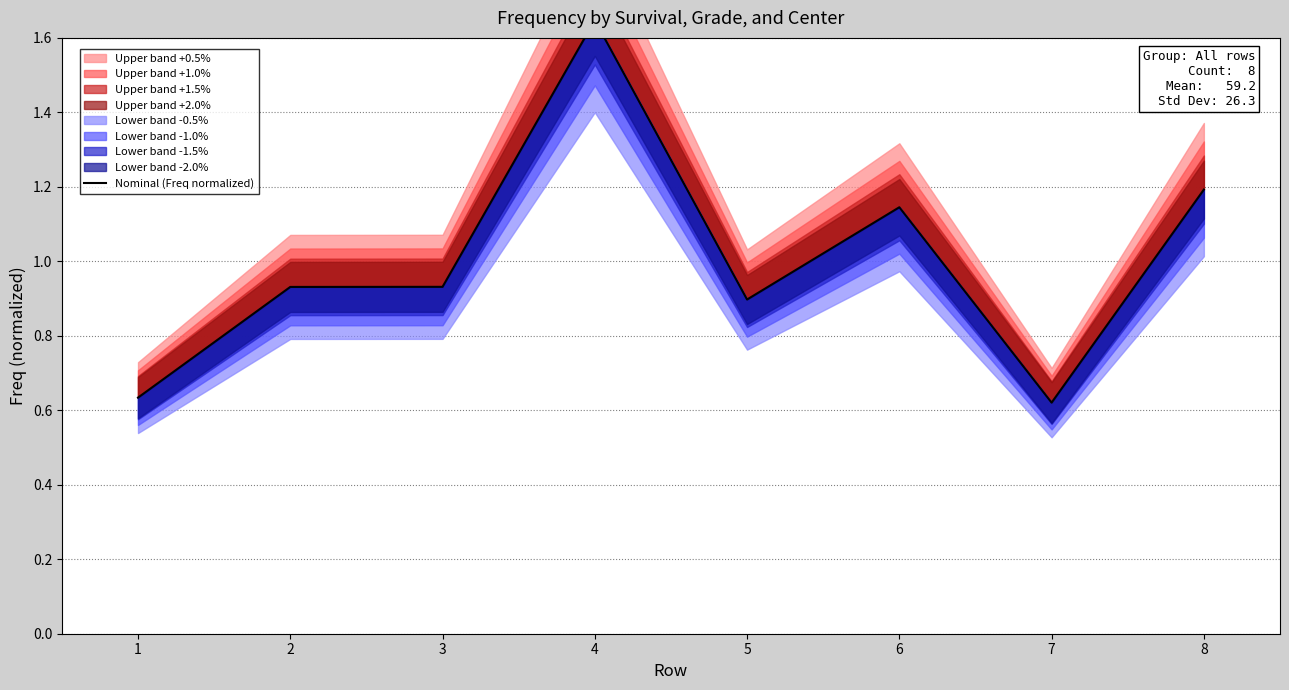

What is the average value?

1.0